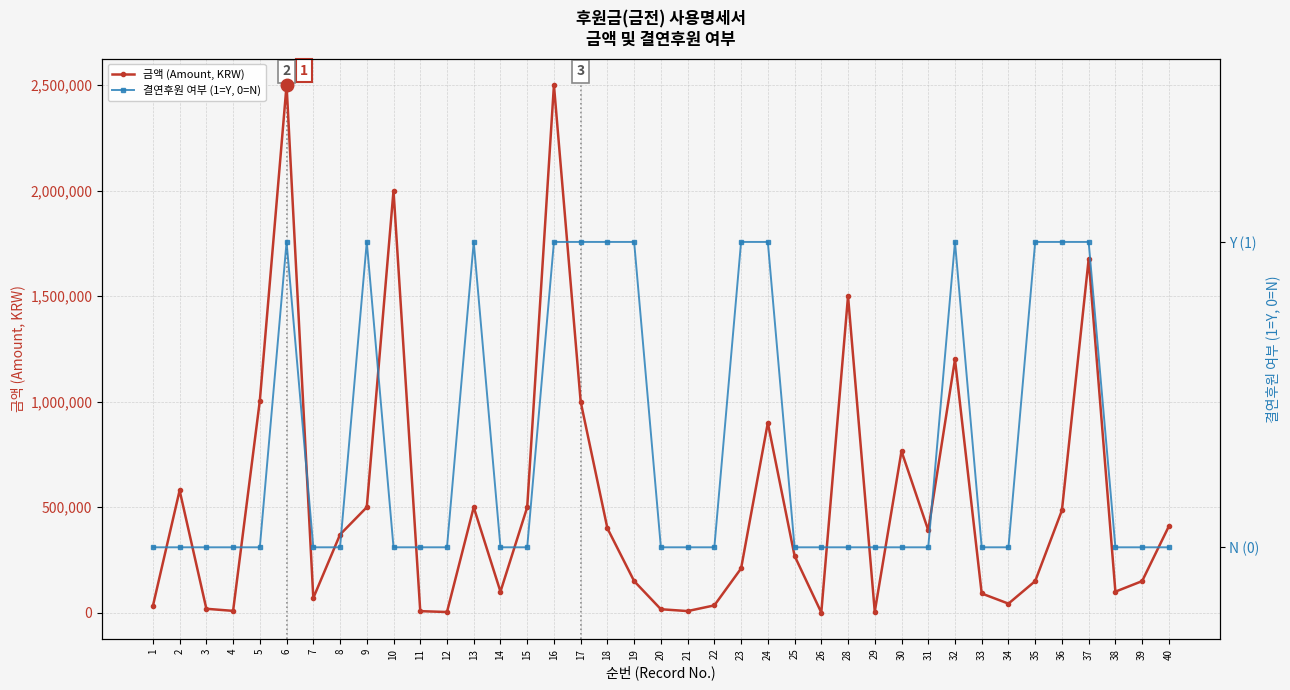

True or false: 결연후원 여부 (1=Y, 0=N) has a value of 1 at 29.

False